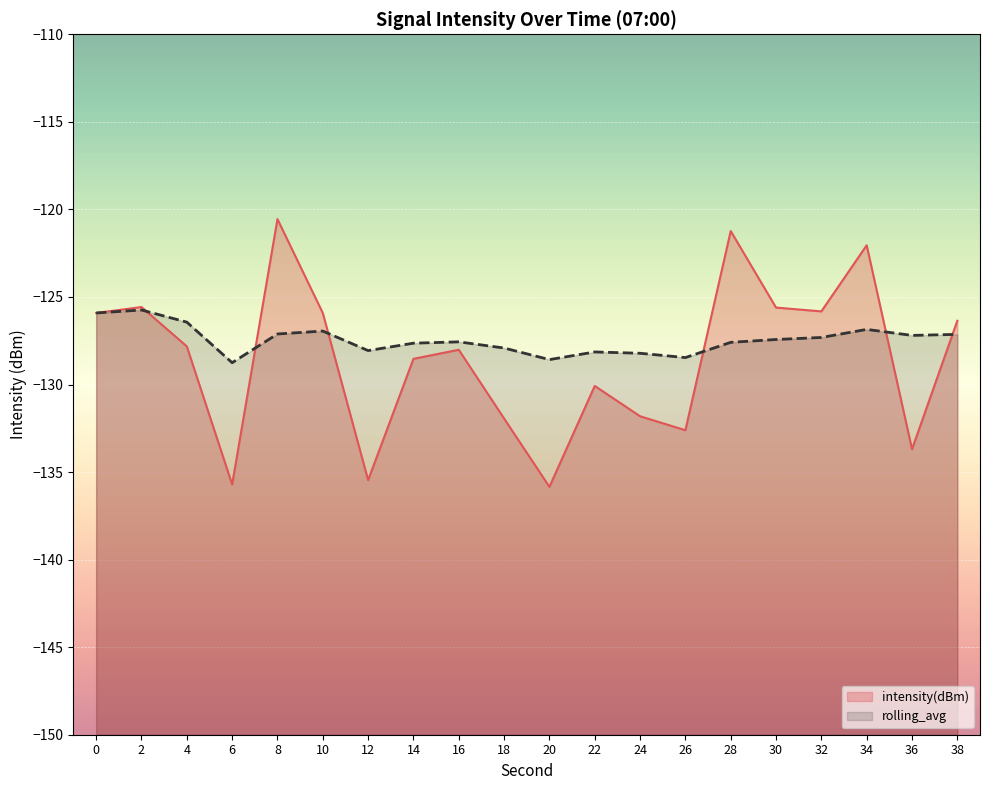

Rank the categories by rolling_avg value from highest to lowest.

2, 0, 4, 34, 10, 8, 38, 36, 32, 30, 16, 28, 14, 18, 12, 22, 24, 26, 20, 6